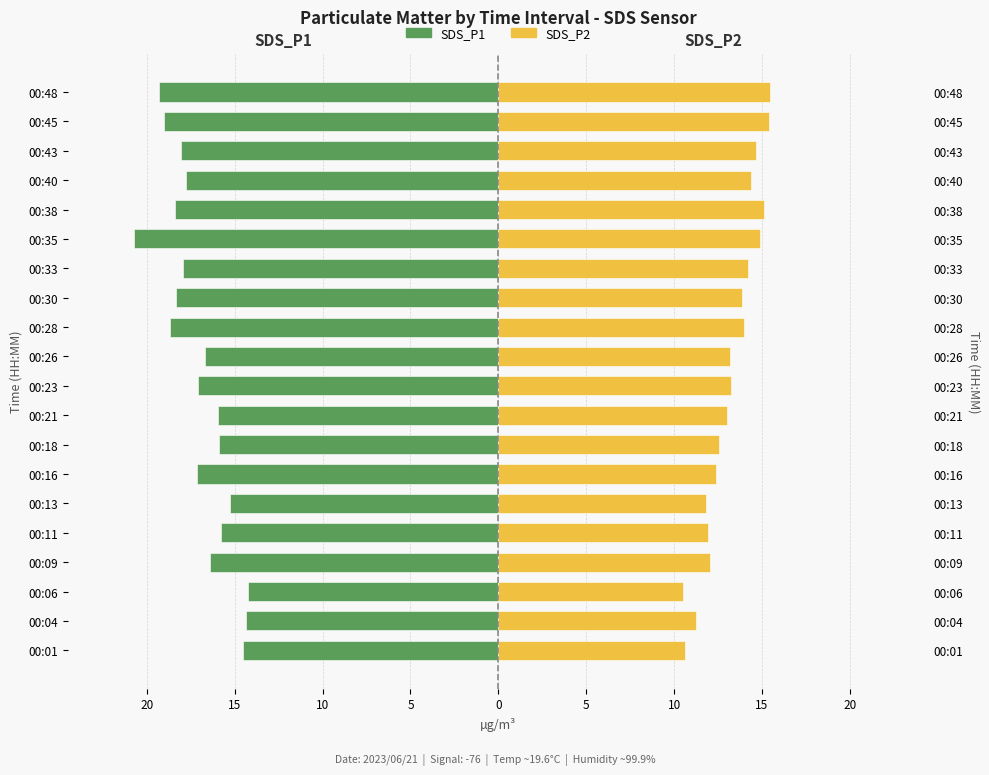

Which series changed the most between 00:38 and 00:45?

SDS_P1